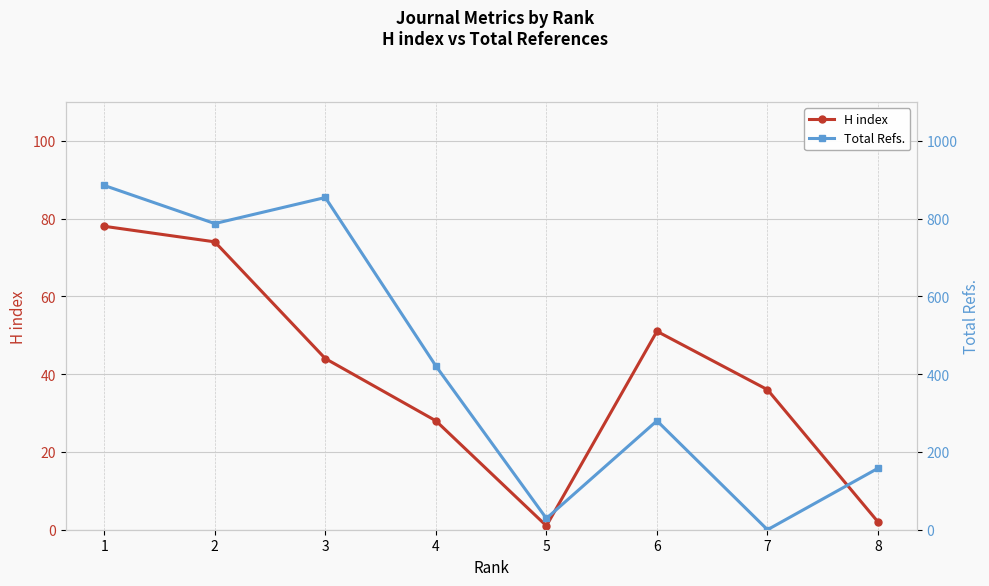

Rank the series by their maximum value, from lowest to highest.

H index, Total Refs.